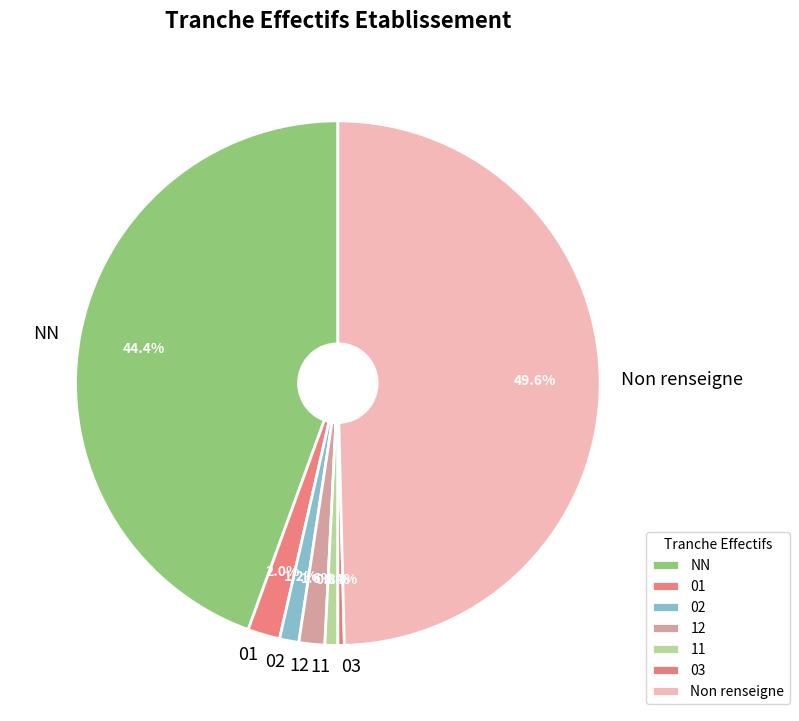

Count the number of slices in the pie.

7